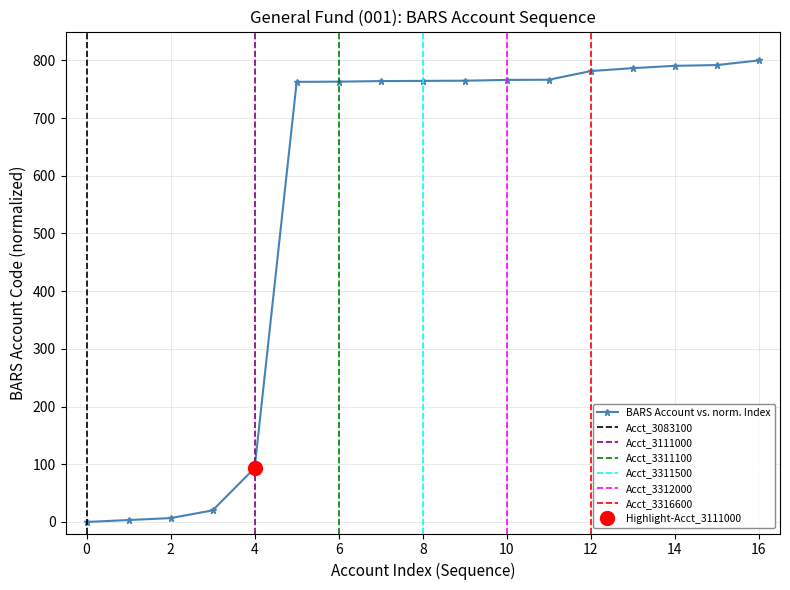

Which label corresponds to the smallest value in the chart?

3083100